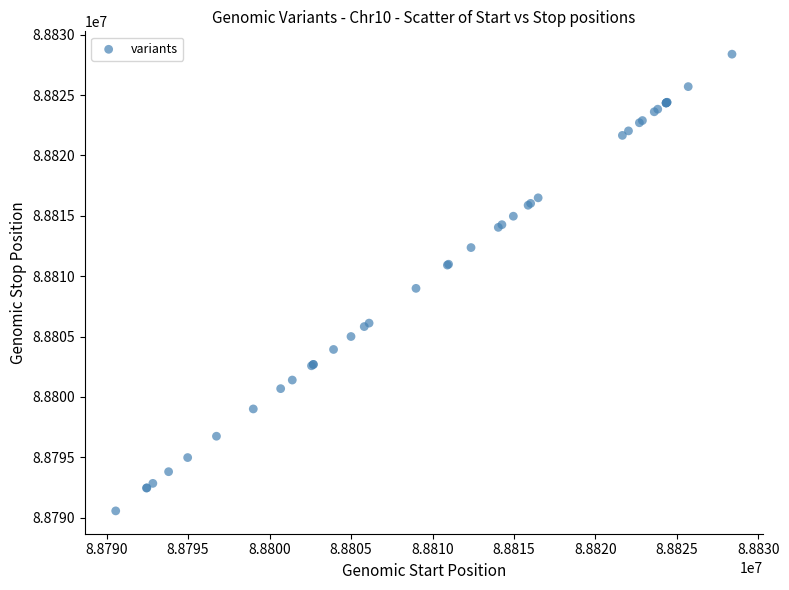

What Y value in the scatter plot is closest to 88809470?

88808988